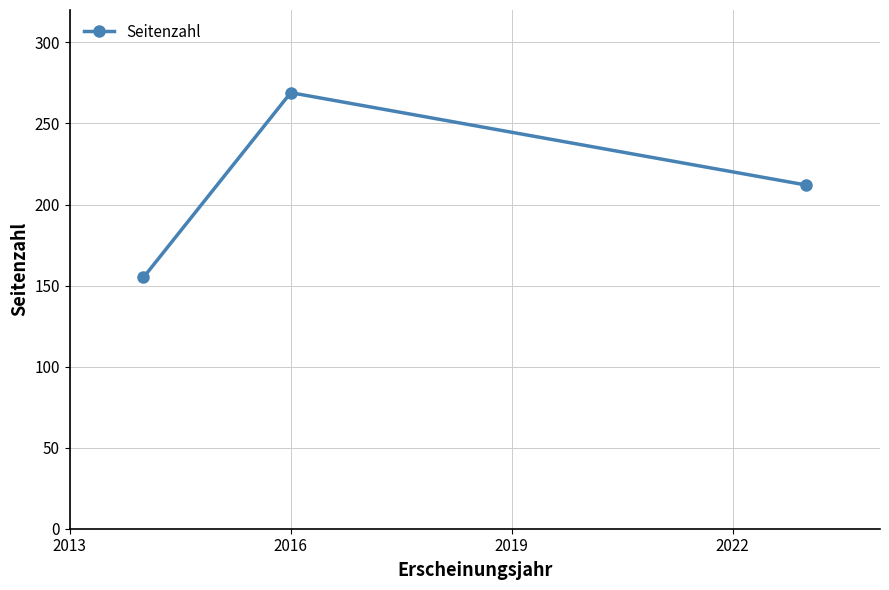

What is the value of the 3rd point from the left?

212